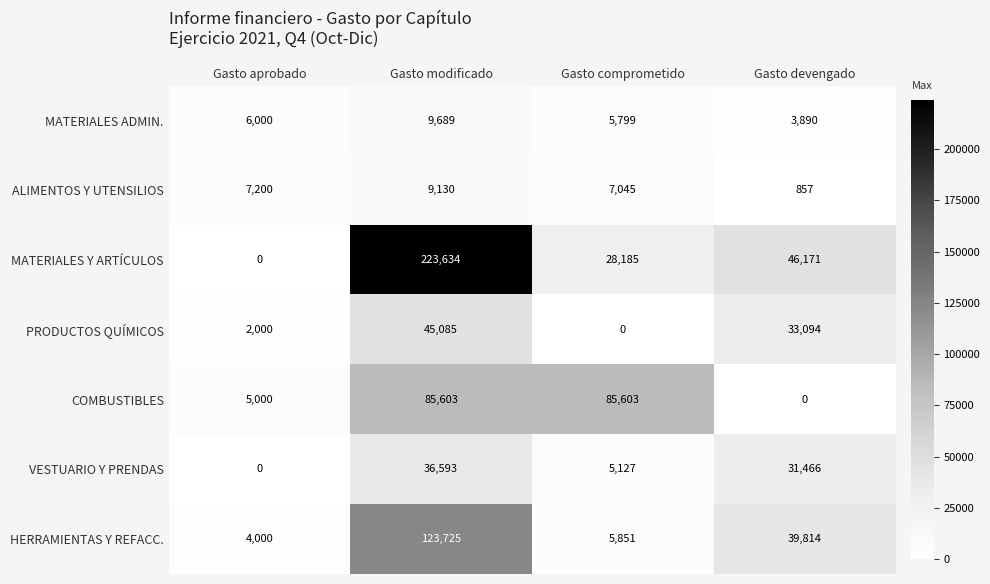

What is the approximate value of MATERIALES ADMIN. at Gasto comprometido, to the nearest 100?

5800